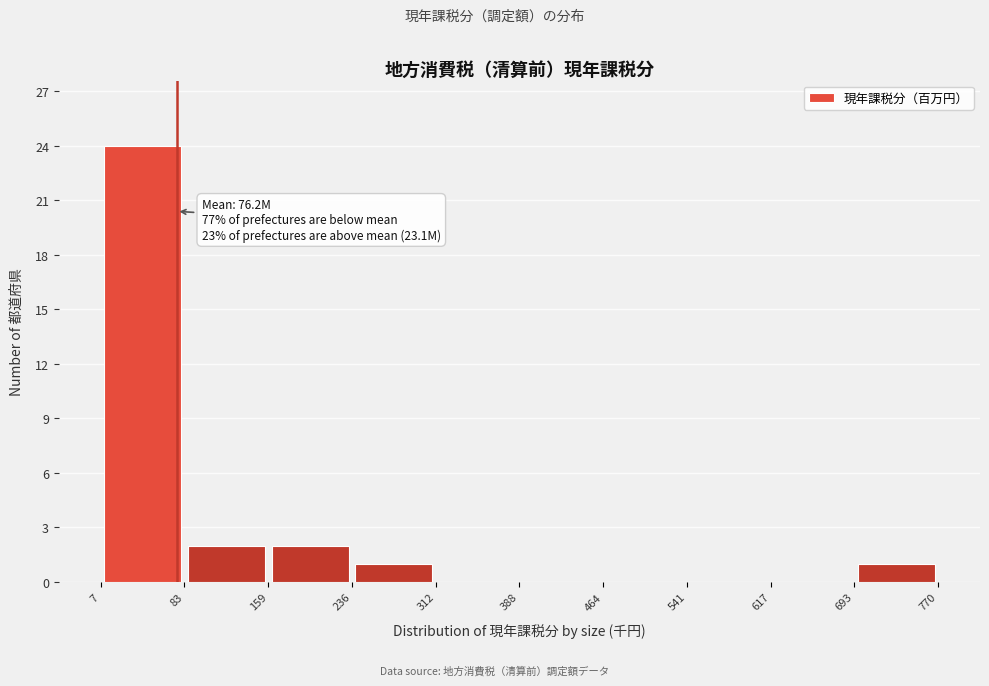

Which range on the x-axis has the tallest bar?

7 to 83